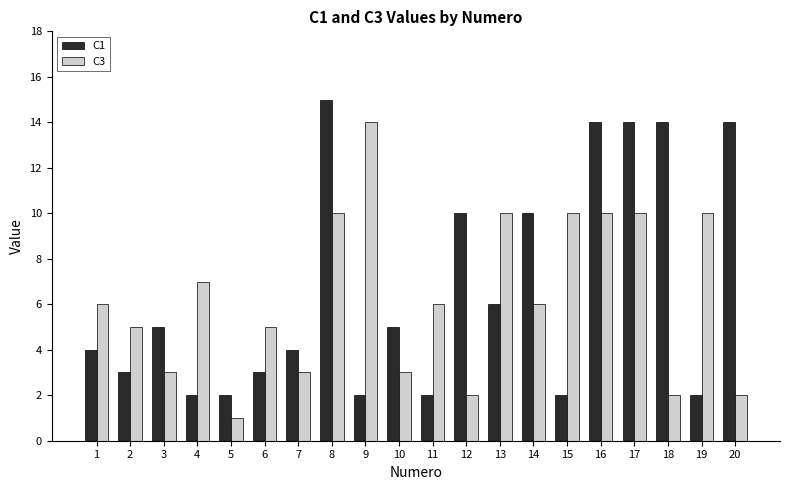

Reading left to right, what are all the values shown in this chart?

C1: 1=4	2=3	3=5	4=2	5=2	6=3	7=4	8=15	9=2	10=5	11=2	12=10	13=6	14=10	15=2	16=14	17=14	18=14	19=2	20=14
C3: 1=6	2=5	3=3	4=7	5=1	6=5	7=3	8=10	9=14	10=3	11=6	12=2	13=10	14=6	15=10	16=10	17=10	18=2	19=10	20=2